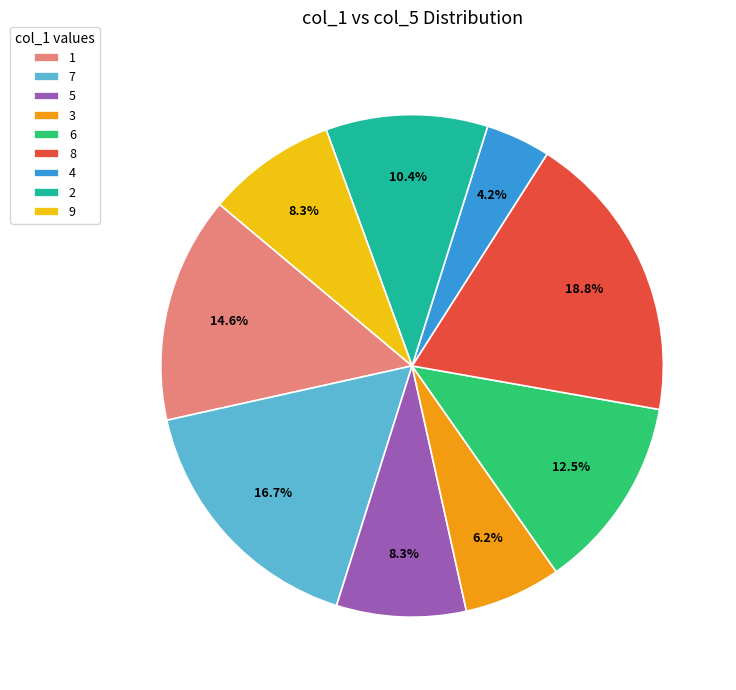

What percentage is the 9 slice, to the nearest percent?

8%